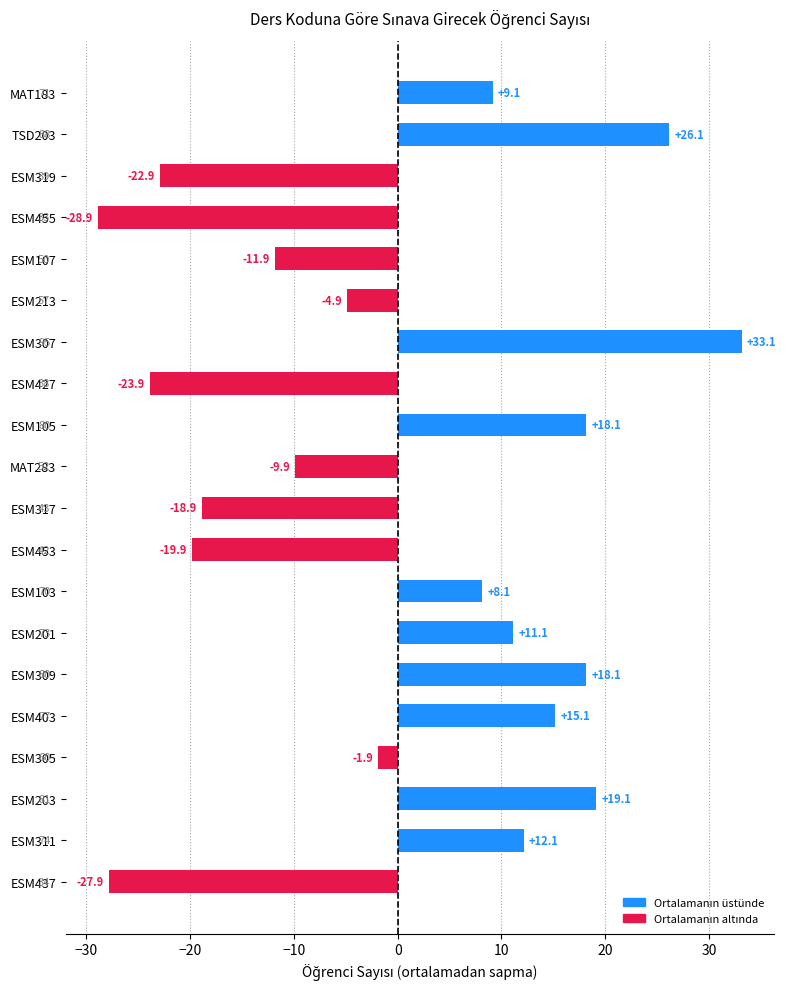

What is the difference between the maximum and minimum values?

62.0